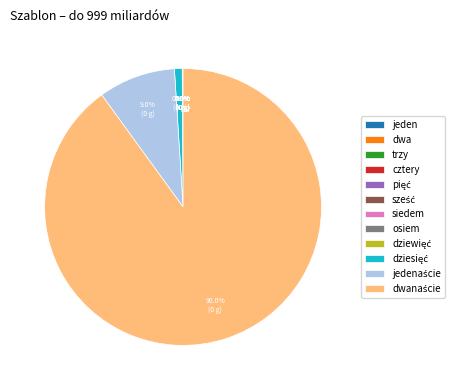

Is there any slice that represents more than half of the pie?

Yes